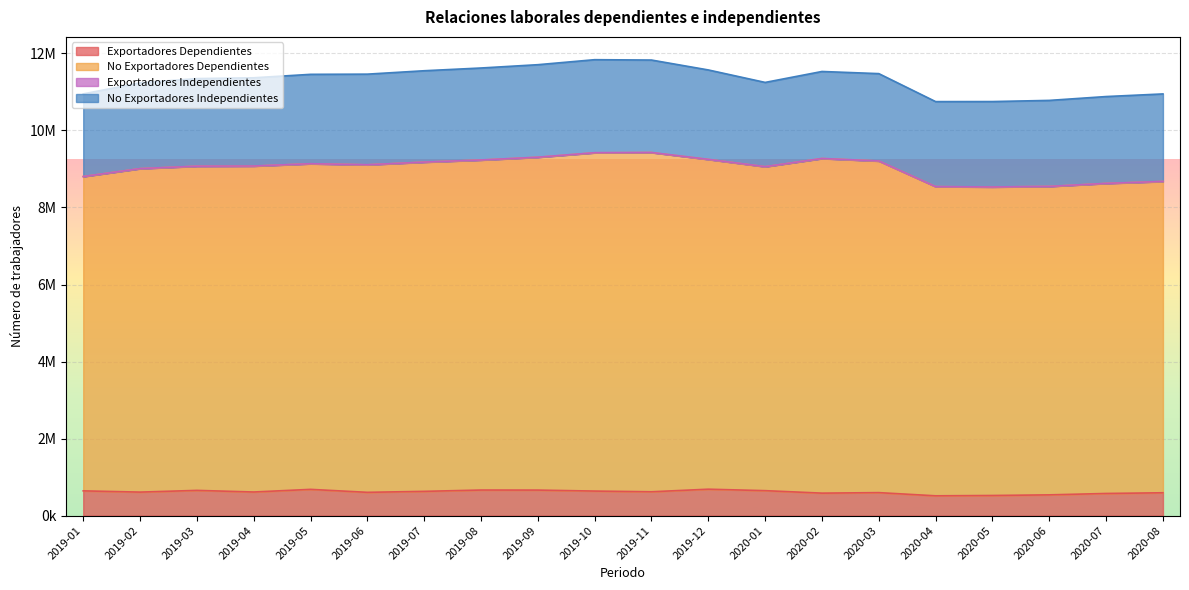

At which category does No Exportadores Dependientes reach its first local valley?

2019-06